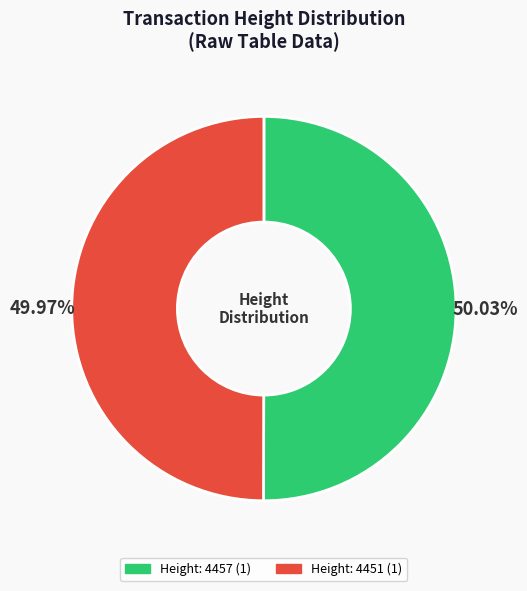

Is there a majority slice in this chart?

Yes